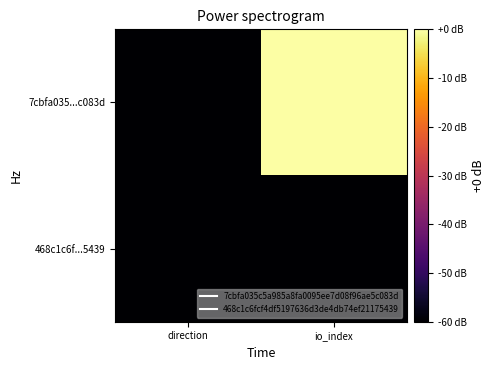

Which series has the largest range (max minus min)?

7cbfa035...c083d